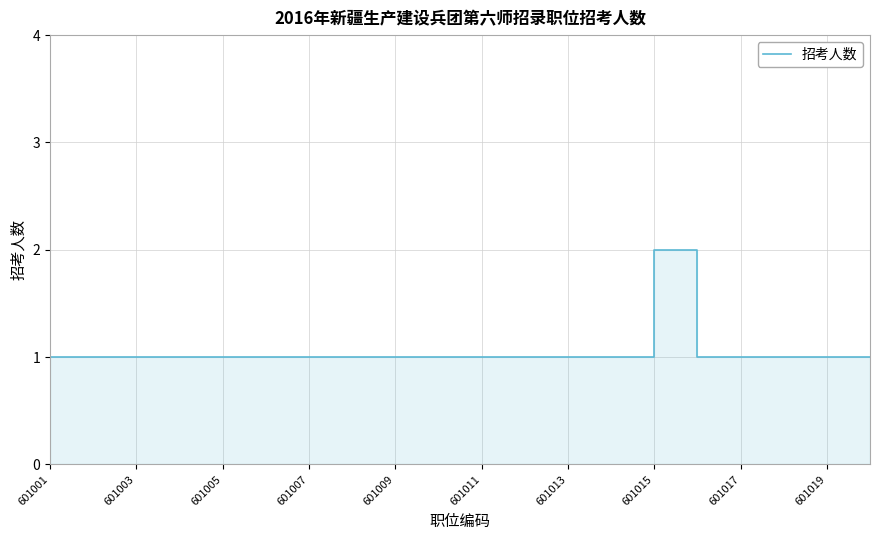

Reading right to left, list all the values displayed in this chart.

1	1	1	1	1	2	1	1	1	1	1	1	1	1	1	1	1	1	1	1